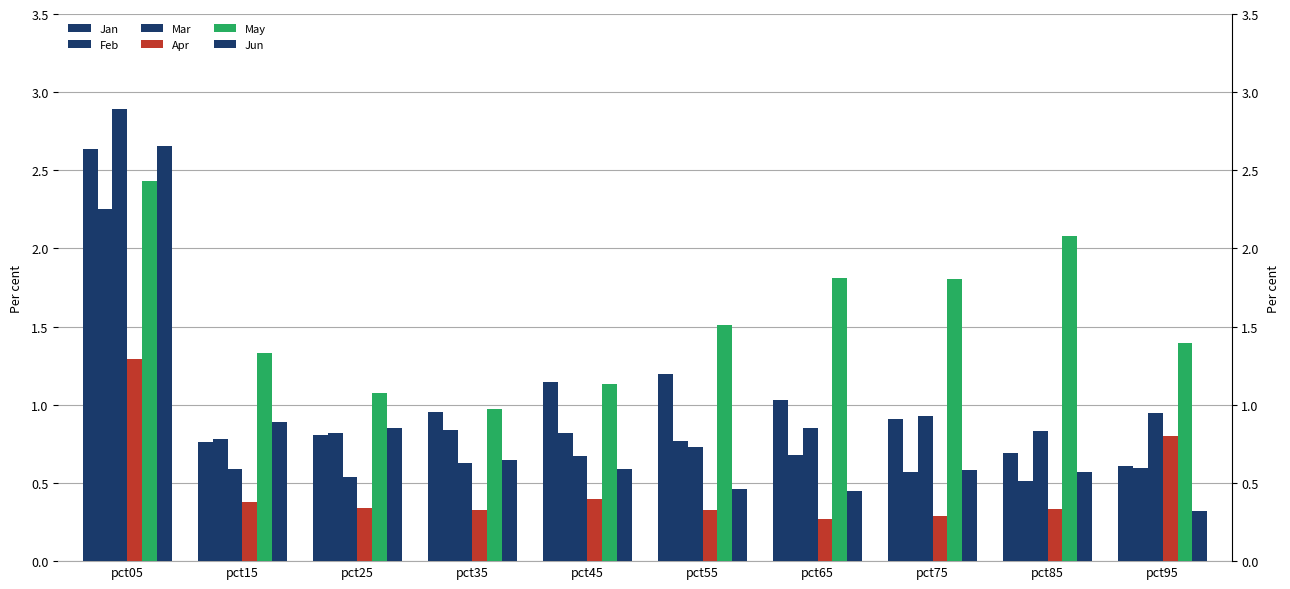

At which label does Apr reach its minimum?

pct65